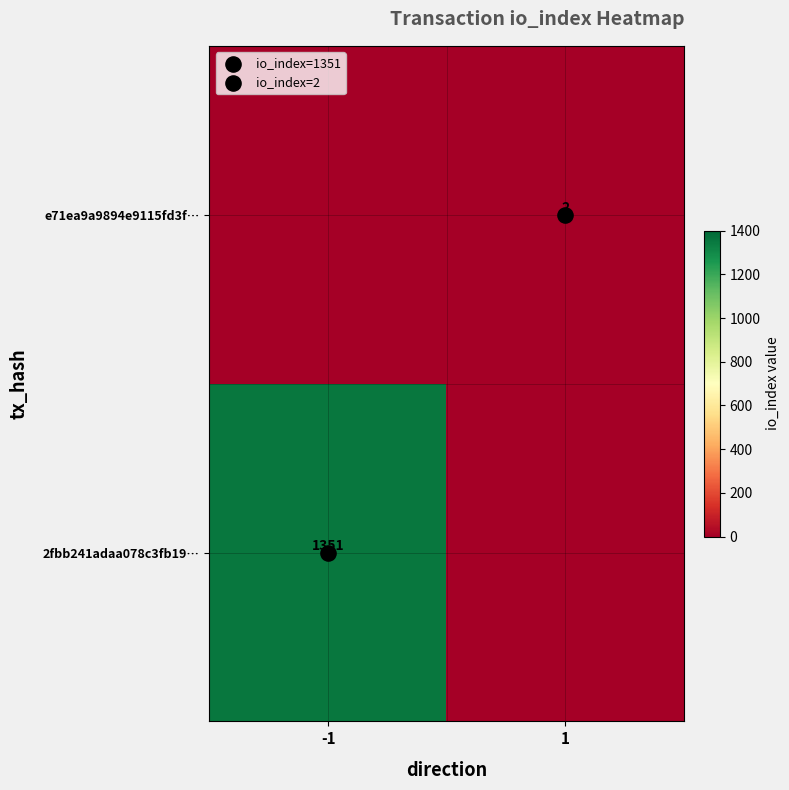

What is the maximum value for e71ea9a9894e9115fd3f…?

2